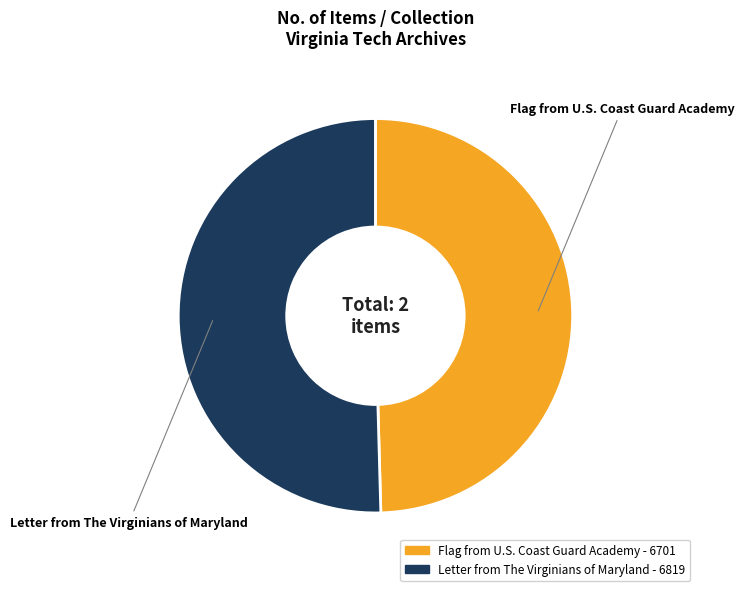

Count the number of slices in the pie.

2